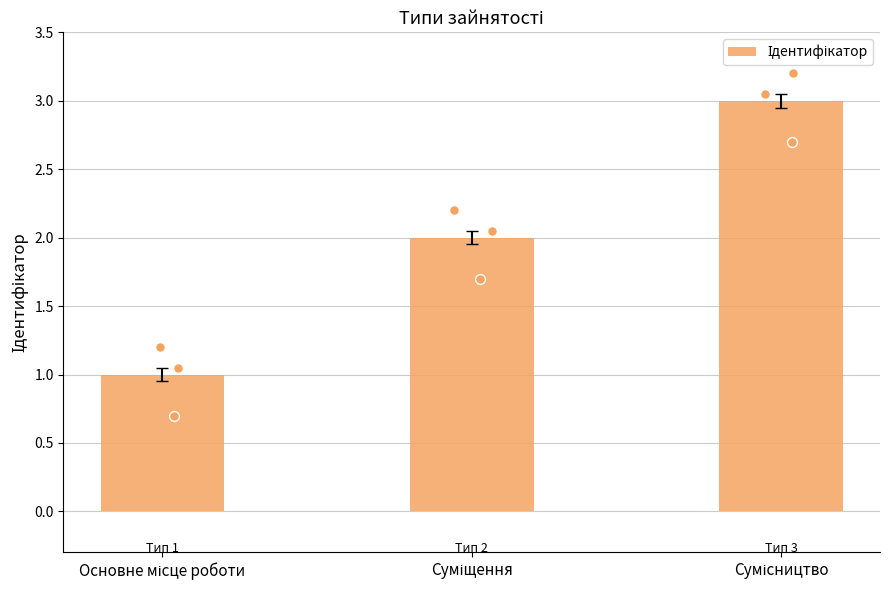

Between Сумісництво and Суміщення, which is larger?

Сумісництво